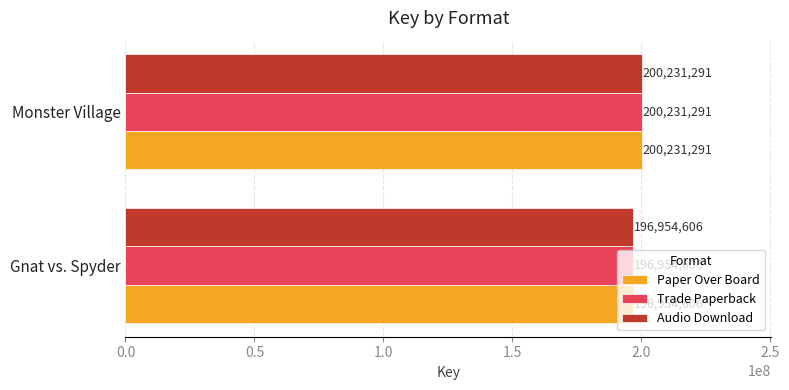

What is the total value across all series at Monster Village?

600693873